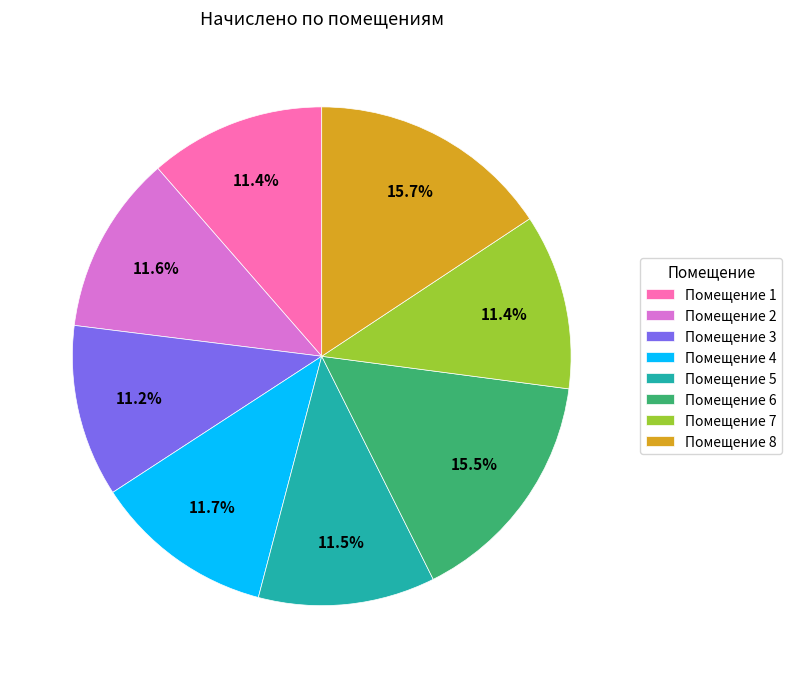

What portion of the pie excludes Помещение 7?

88.6%